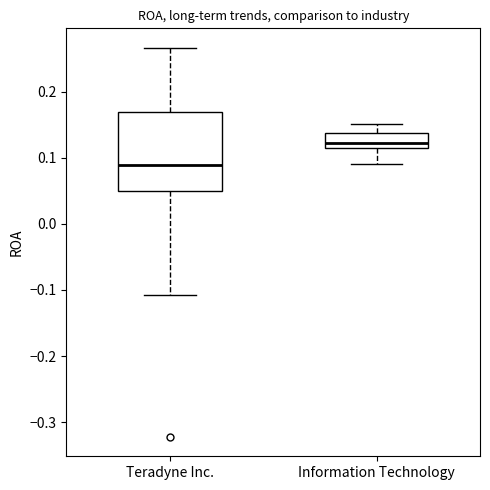

Reading left to right, transcribe this box plot: for each box, give where its median line is, the range the box spans, and where its two whiskers end, as read against the y-axis. The values are not printed on the chart, so give them approximately, as read against the axis.

Teradyne Inc.: median 0.09, box 0.05 to 0.17, whiskers -0.11 to 0.27
Information Technology: median 0.12, box 0.11 to 0.14, whiskers 0.09 to 0.15